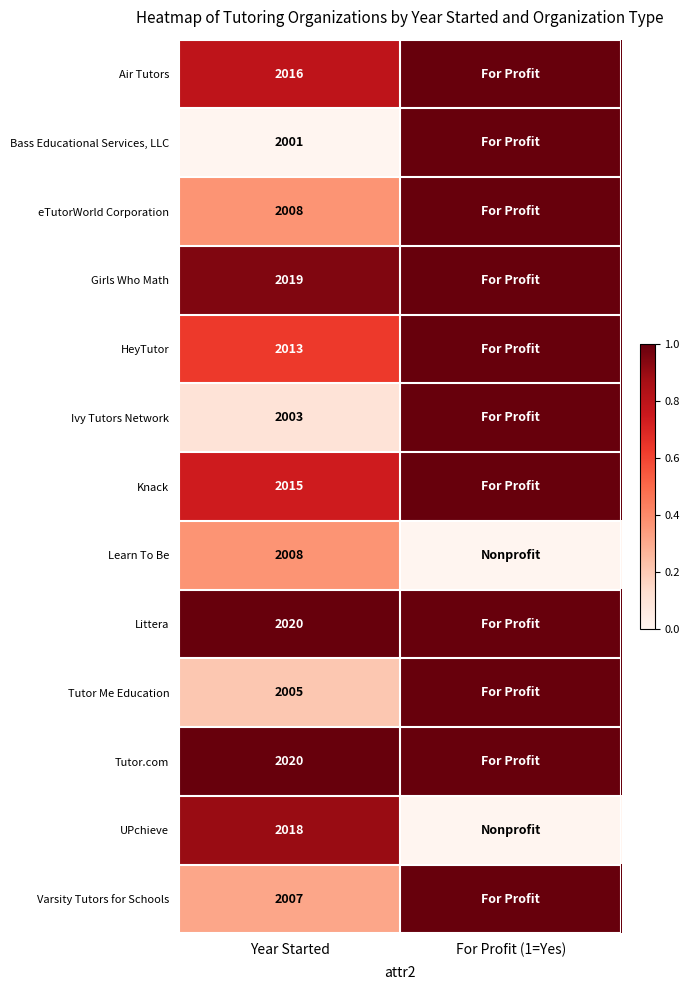

Is the value of Varsity Tutors for Schools at Year Started greater than the value of Learn To Be at Year Started?

No